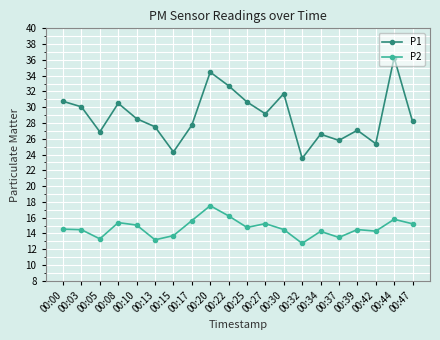

What is the minimum value for P1?

23.5